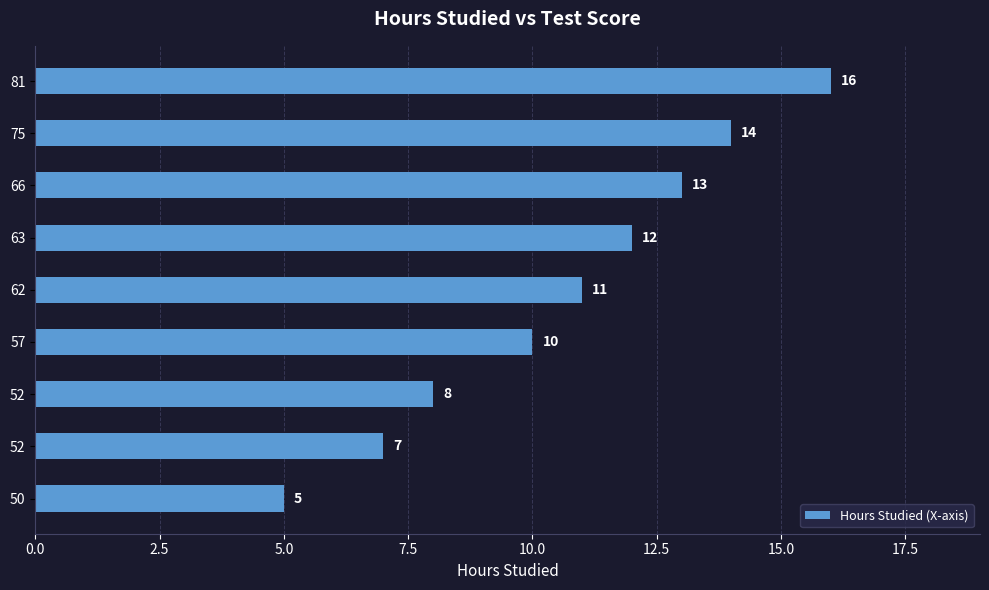

What is the greatest value displayed?

16